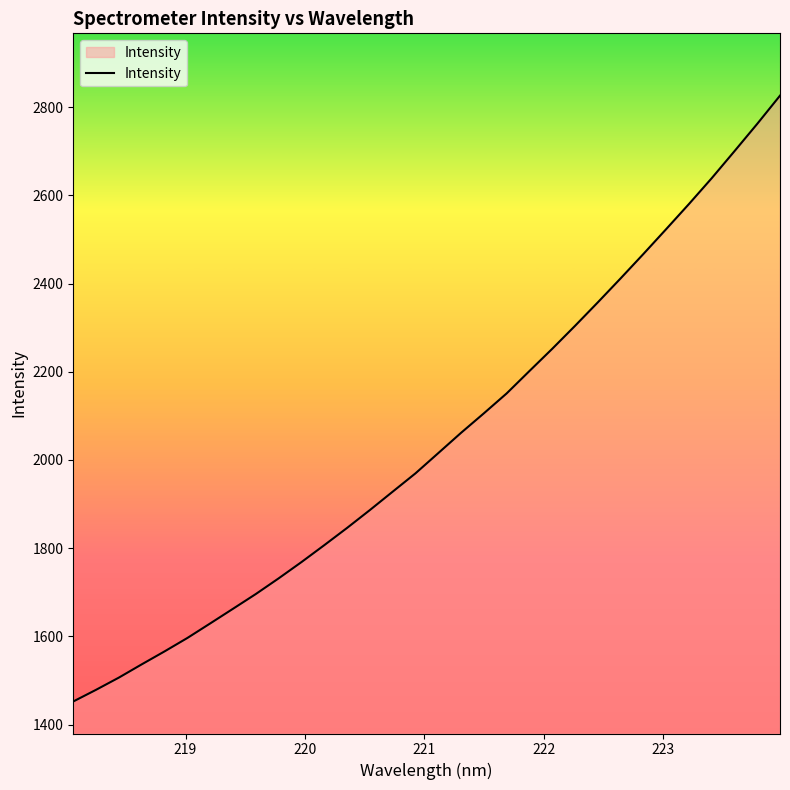

Reading left to right, list all the values displayed in this chart.

1452.3	1478.8	1506.5	1536.5	1565.9	1596.3	1629.3	1662.5	1696.0	1731.5	1768.4	1806.7	1845.9	1886.4	1928.1	1969.6	2015.5	2061.6	2105.7	2150.9	2201.7	2252.1	2304.1	2357.4	2411.7	2467.0	2523.4	2580.4	2639.0	2700.2	2762.3	2826.2